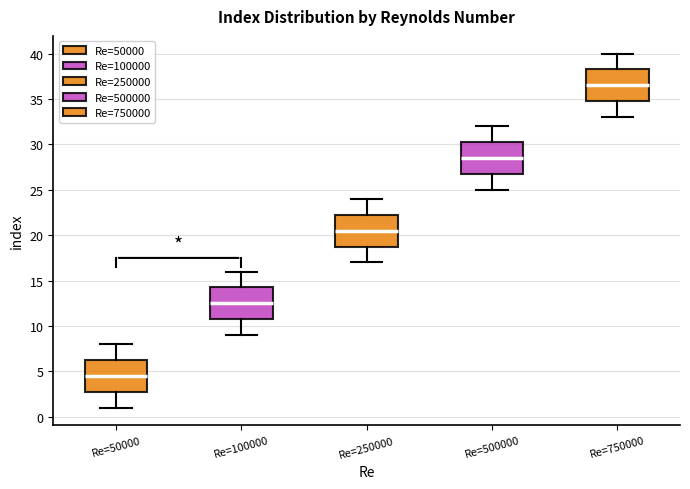

Which box's median line is the highest?

Re=750000